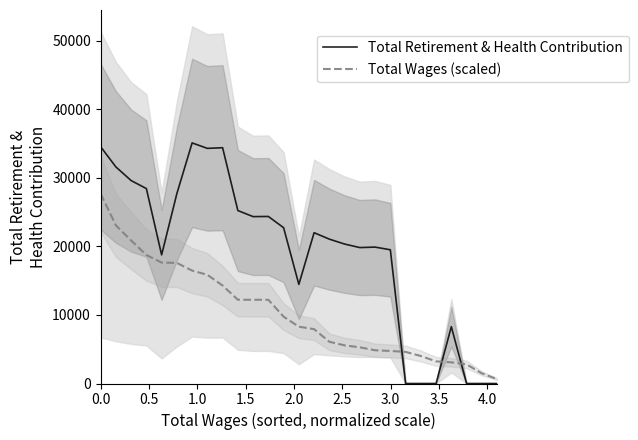

Is it true that Total Retirement & Health Contribution equals 34522.0 at 0.0?

True